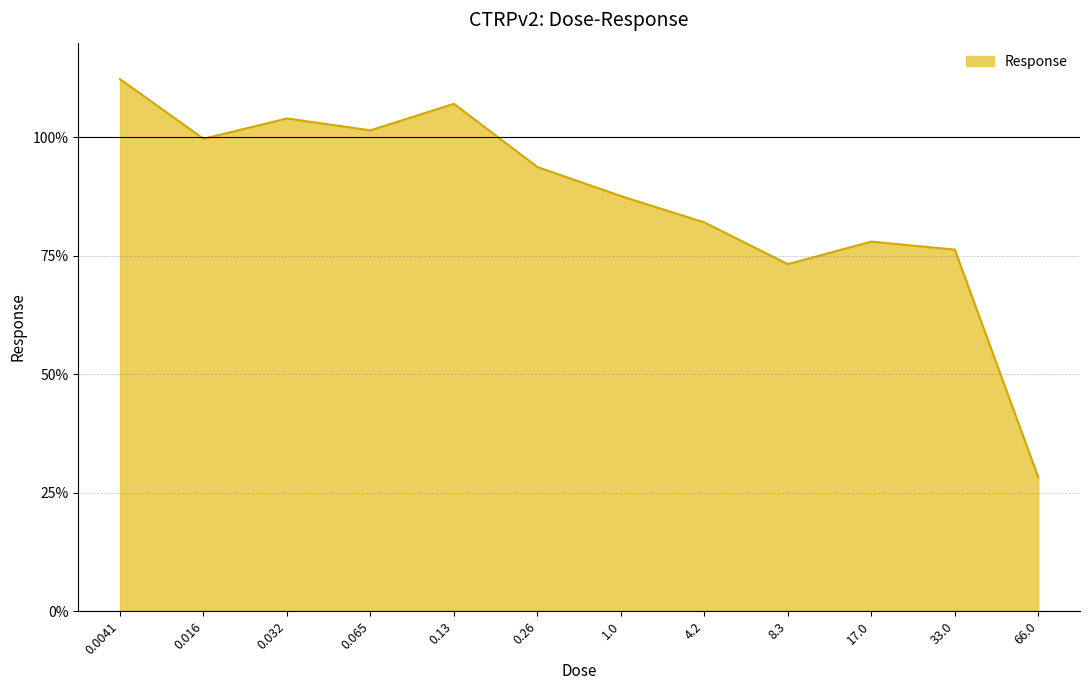

Which has a higher value, 0.0041 or 0.016?

0.0041